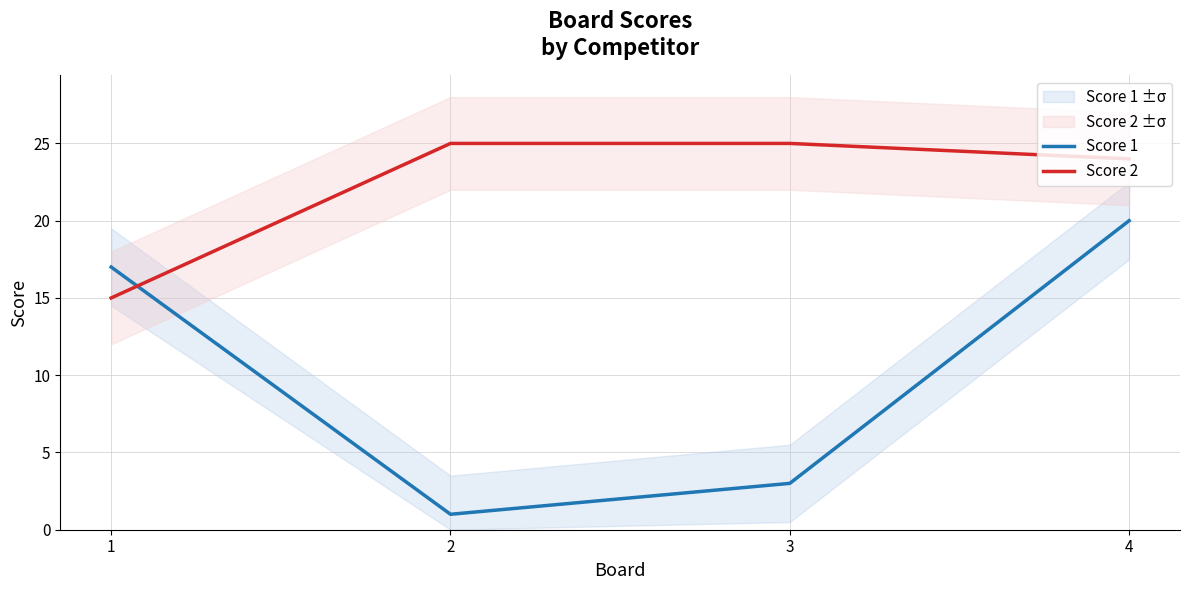

Rank the series at 3 from lowest to highest value.

Score 1, Score 2